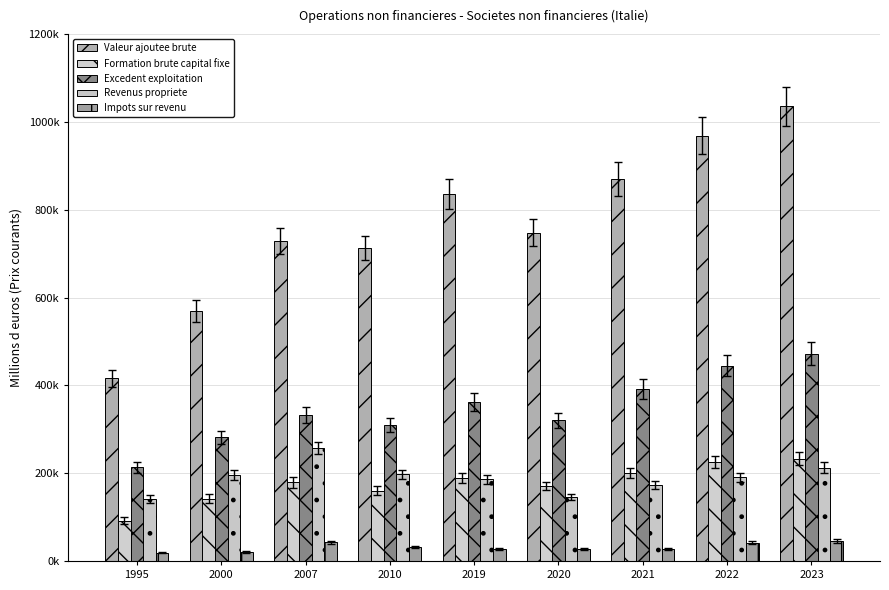

Count the number of categories in the chart.

9